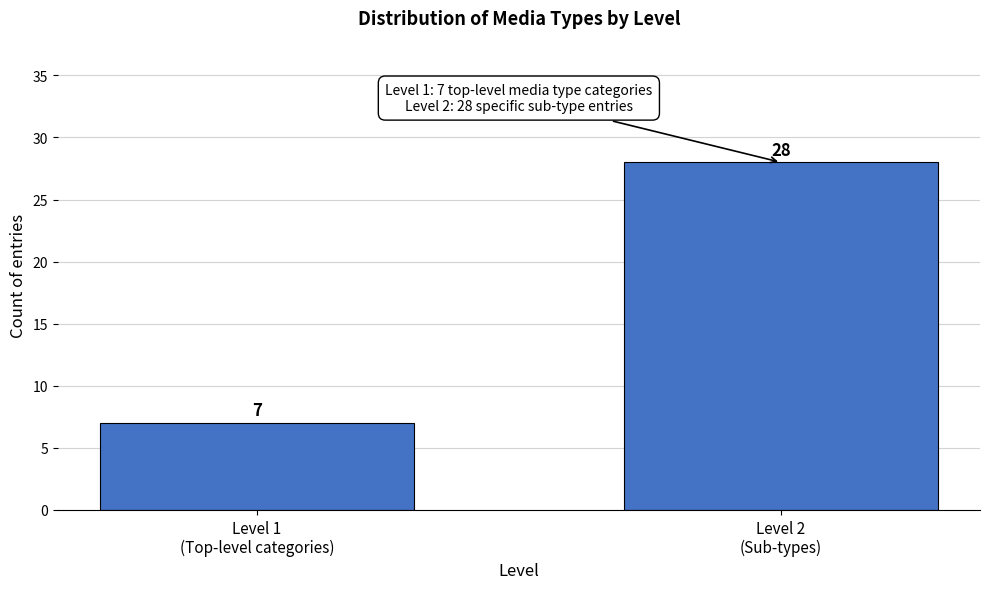

Reading right to left, what are all the values shown in this chart?

28	7